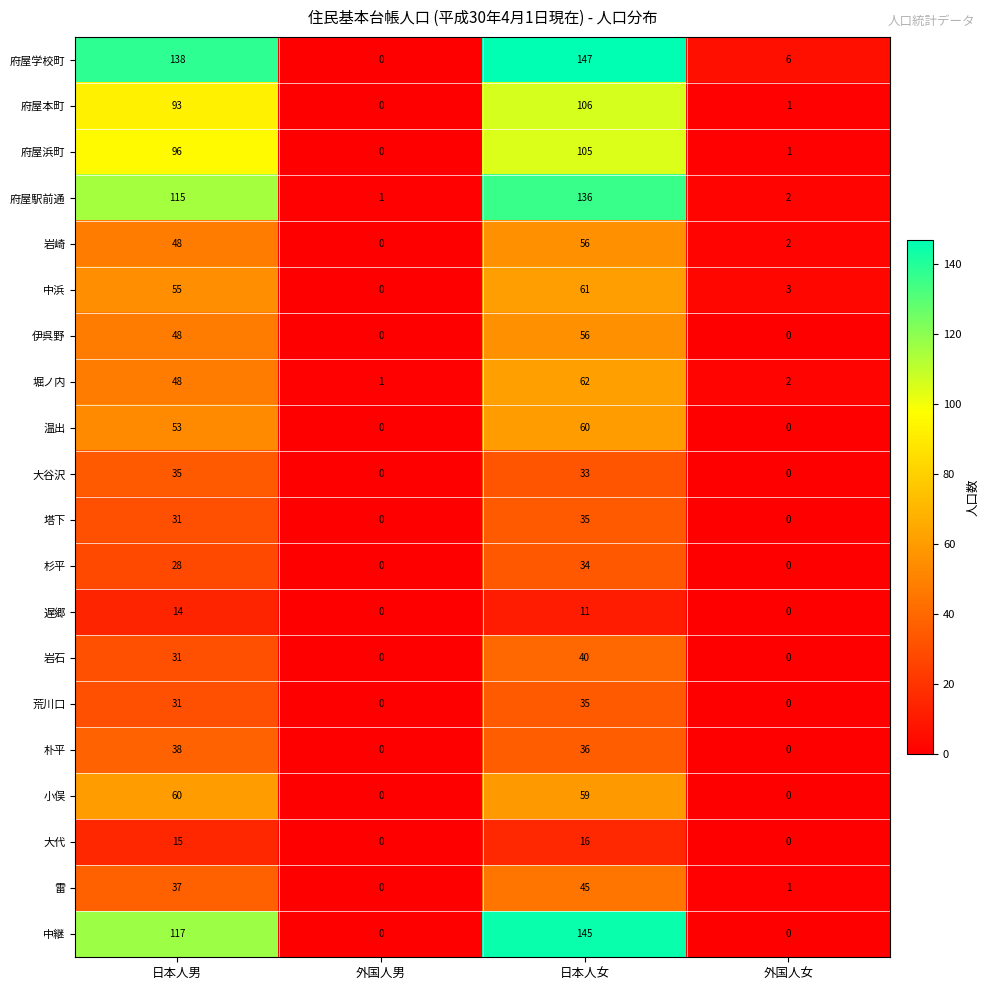

True or false: 岩石 has a value of 24 at 外国人男.

False